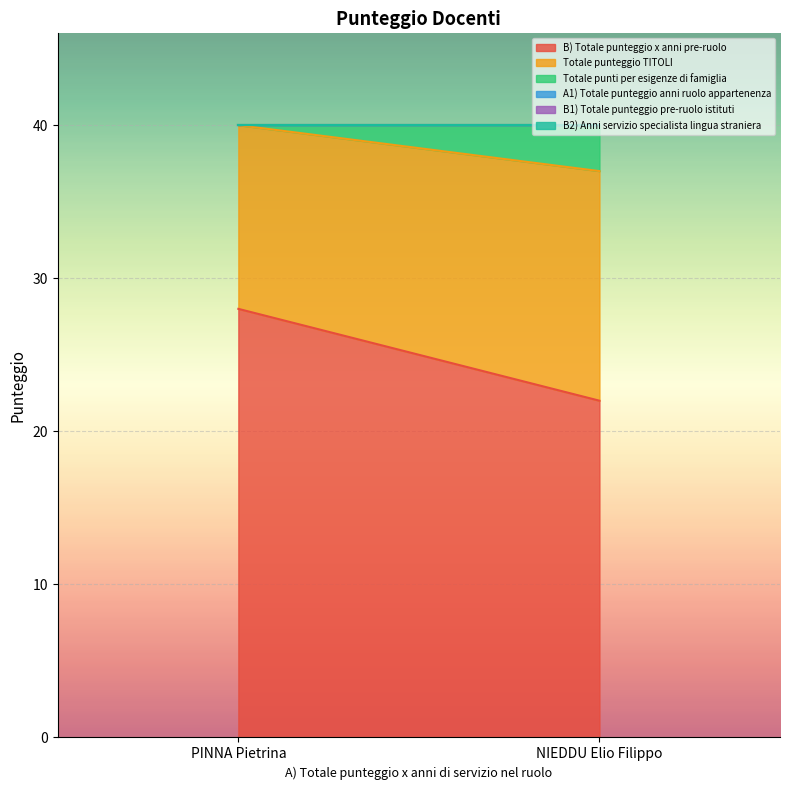

What is the sum of the Totale punteggio TITOLI values at PINNA Pietrina and NIEDDU Elio Filippo?

27